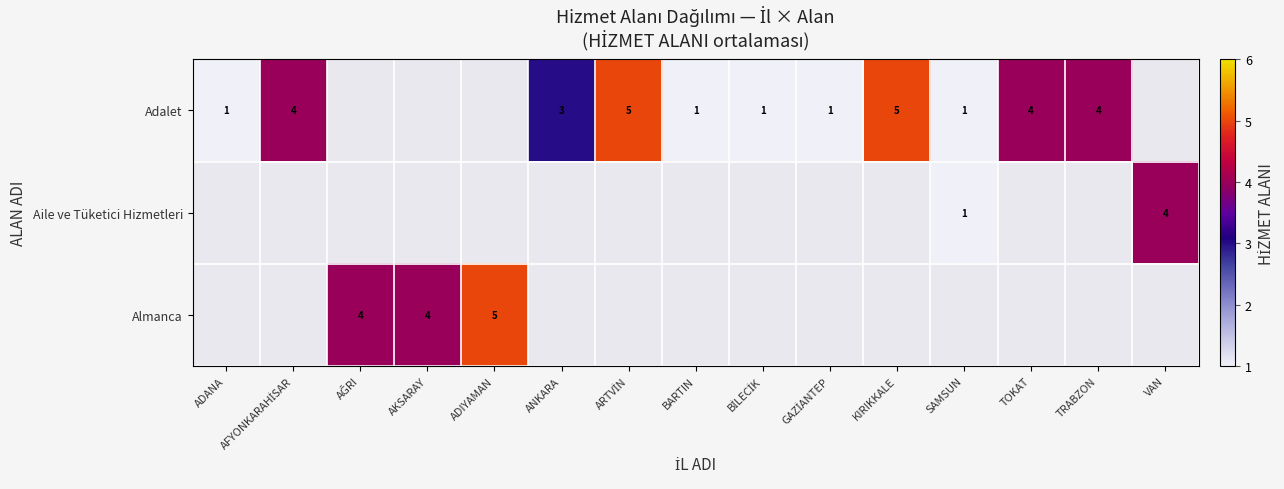

The value of Almanca at AKSARAY is 5. True or false?

False